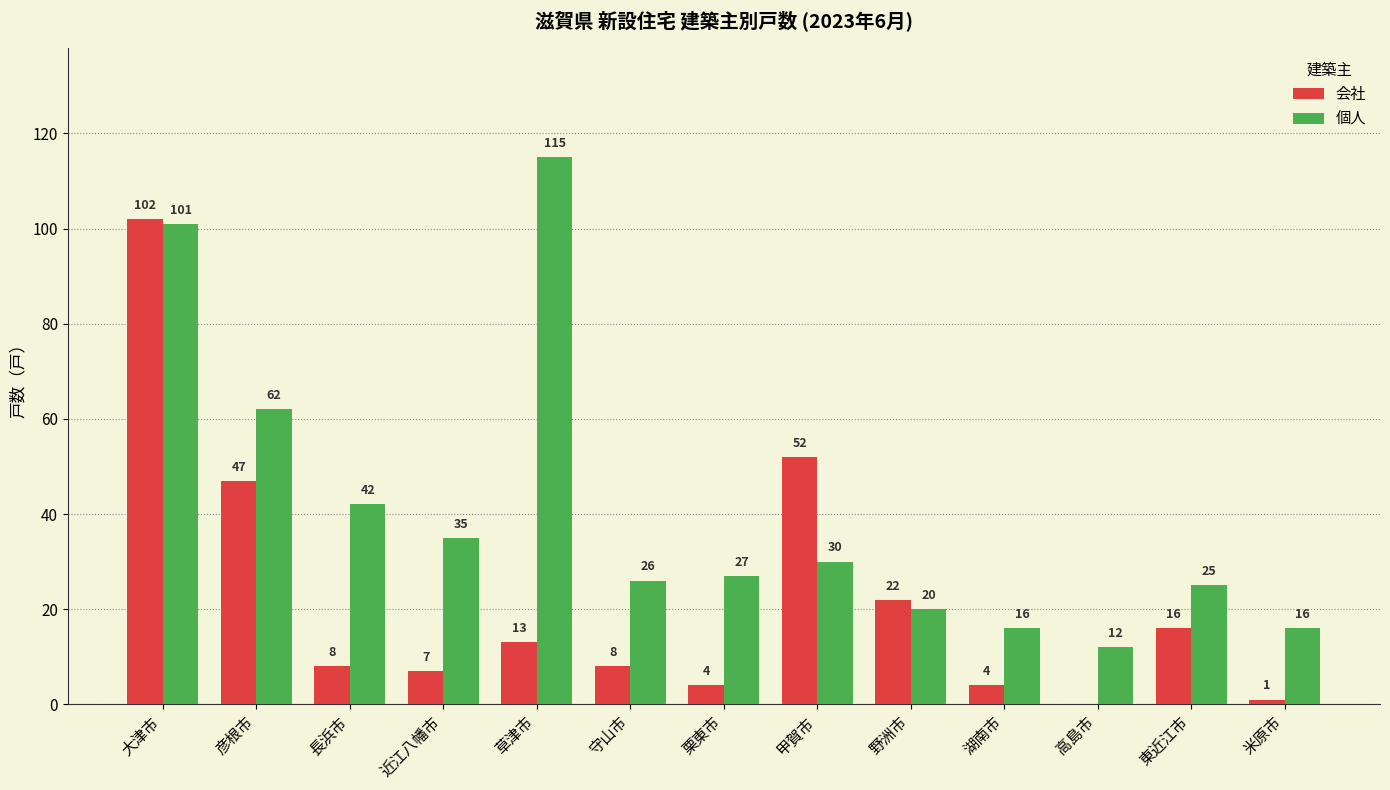

Reading right to left, what are all the values shown in this chart?

会社: 米原市=1	東近江市=16	高島市=0	湖南市=4	野洲市=22	甲賀市=52	栗東市=4	守山市=8	草津市=13	近江八幡市=7	長浜市=8	彦根市=47	大津市=102
個人: 米原市=16	東近江市=25	高島市=12	湖南市=16	野洲市=20	甲賀市=30	栗東市=27	守山市=26	草津市=115	近江八幡市=35	長浜市=42	彦根市=62	大津市=101